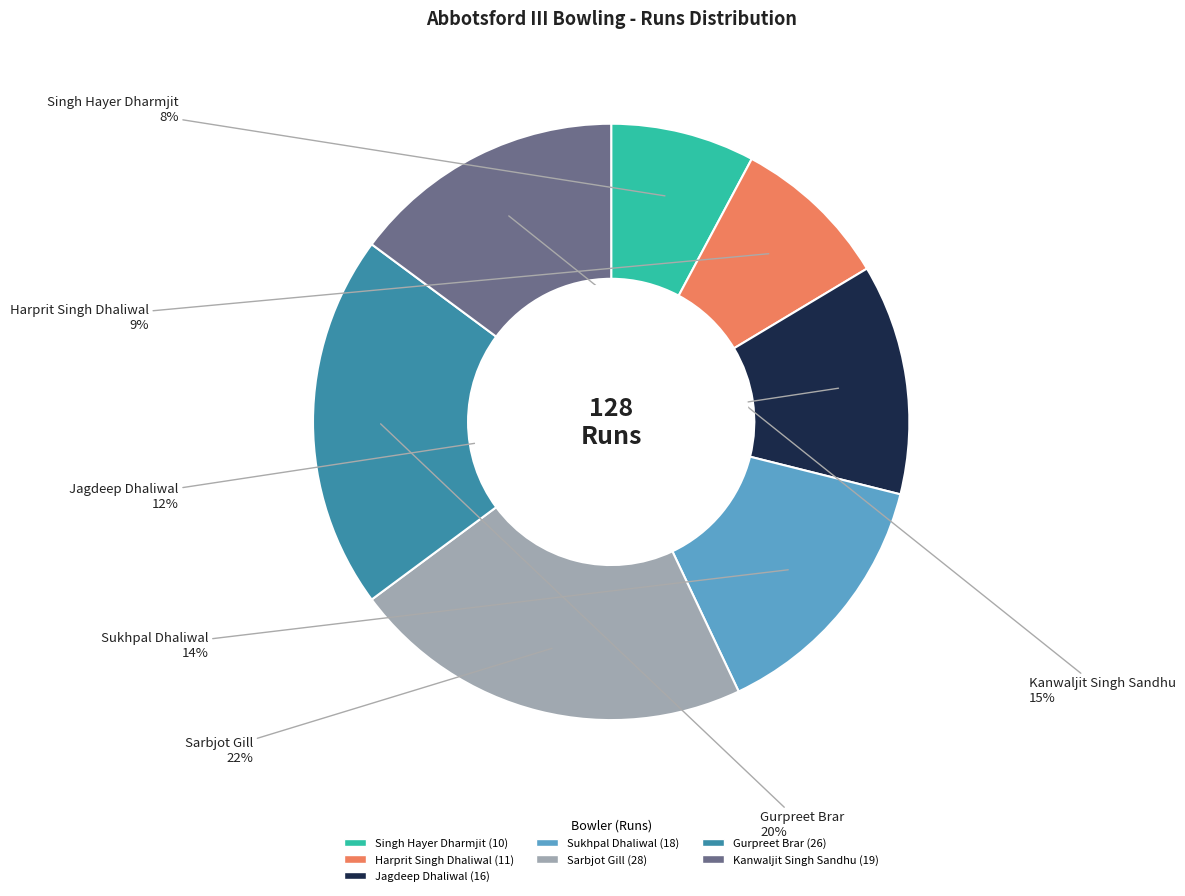

Combined, do Singh Hayer Dharmjit and Jagdeep Dhaliwal account for over 50%?

No